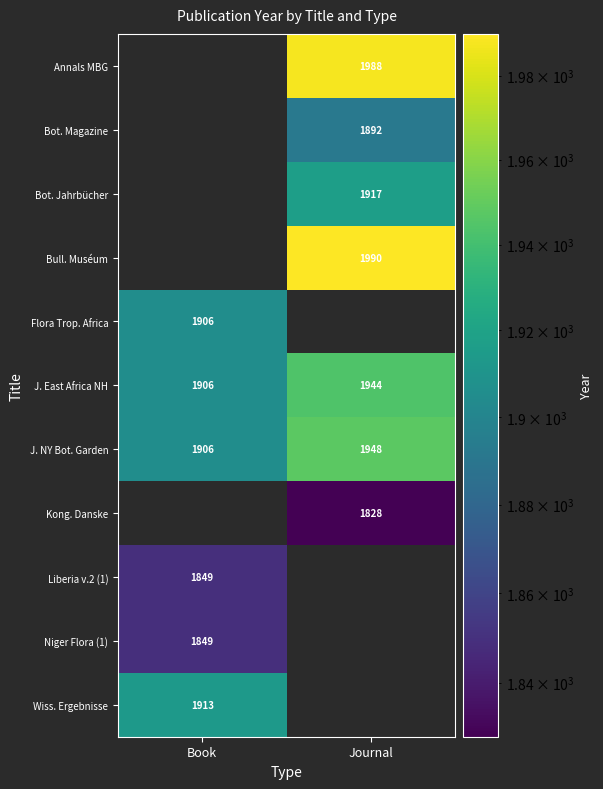

The Kong. Danske series shows 1828 at Journal. True or false?

True